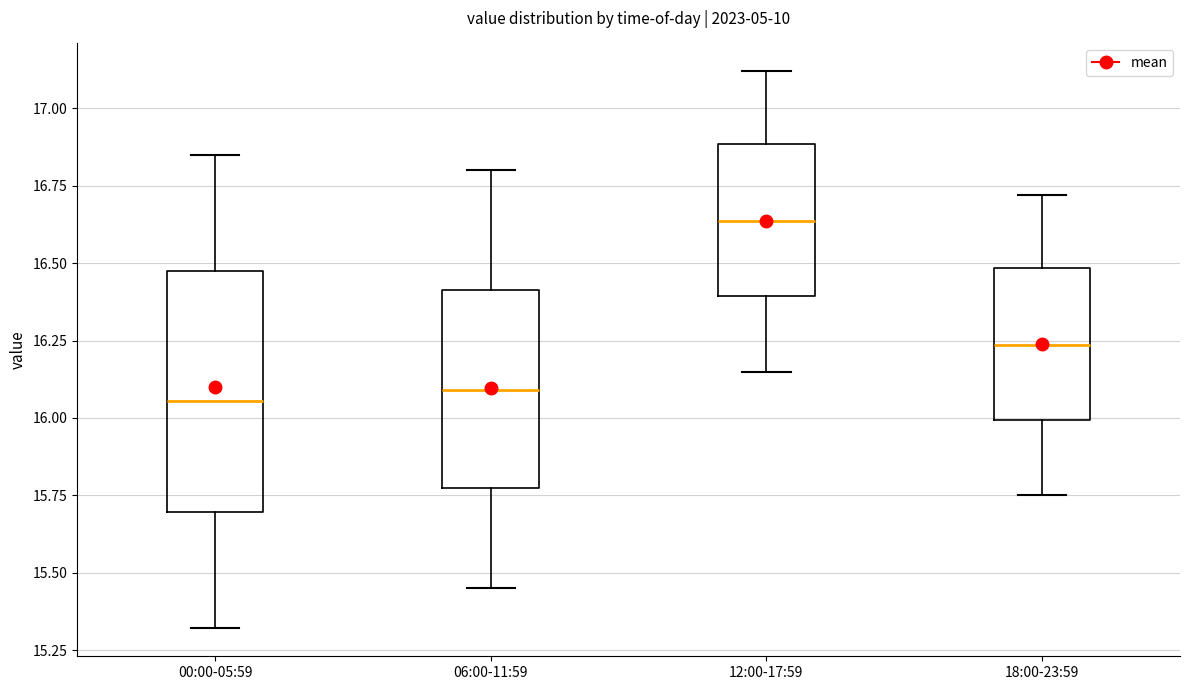

Reading left to right, transcribe this box plot: for each box, give where its median line is, the range the box spans, and where its two whiskers end, as read against the y-axis. The values are not printed on the chart, so give them approximately, as read against the axis.

00:00-05:59: median 16.05, box 15.70 to 16.50, whiskers 15.30 to 16.85
06:00-11:59: median 16.10, box 15.75 to 16.40, whiskers 15.45 to 16.80
12:00-17:59: median 16.65, box 16.40 to 16.90, whiskers 16.15 to 17.10
18:00-23:59: median 16.25, box 16.00 to 16.50, whiskers 15.75 to 16.70